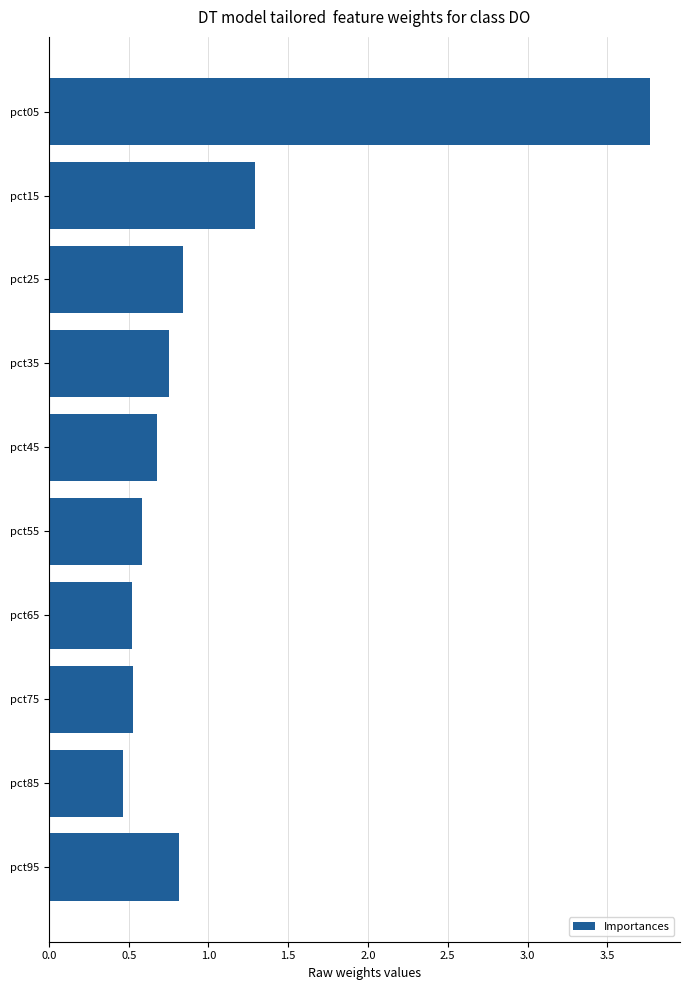

The value at pct55 is 0.8. True or false?

False